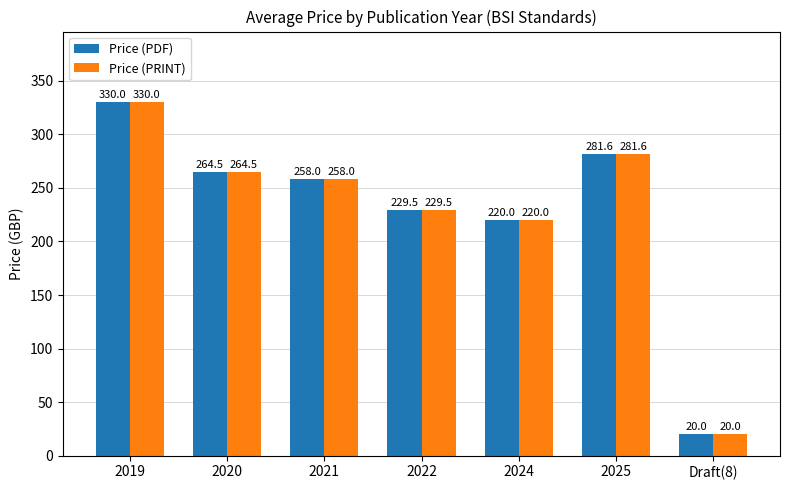

What is the difference between the maximum and second lowest values in the Price (PDF) series?

110.0